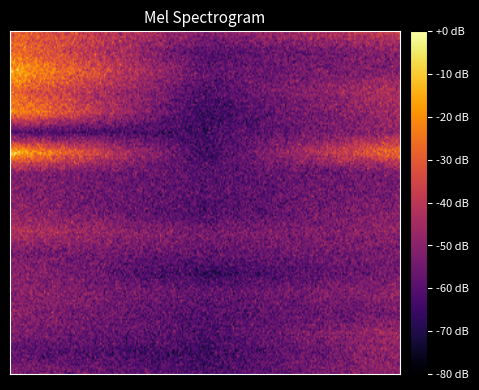

At how many categories does at least one series exceed 3?

1